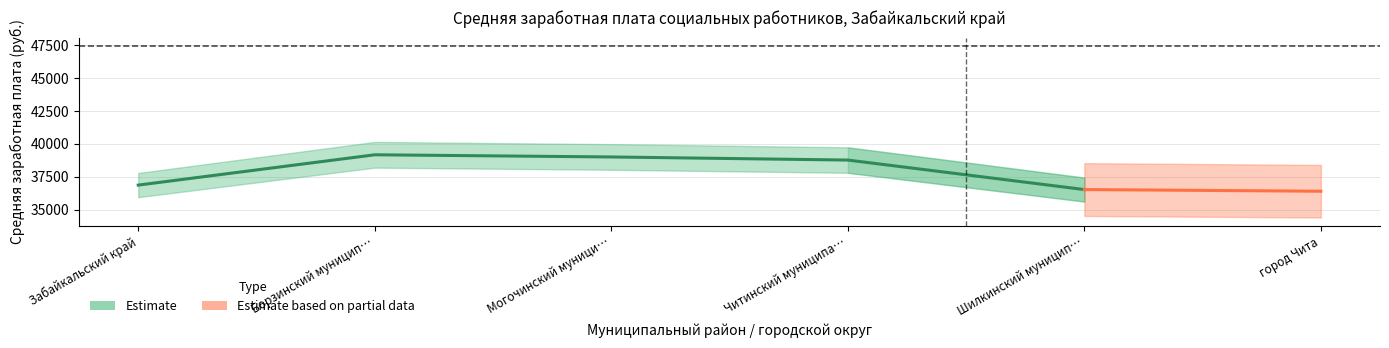

Is it true that Средняя заработная плата (всего) equals 36870.0 at Забайкальский край?

True